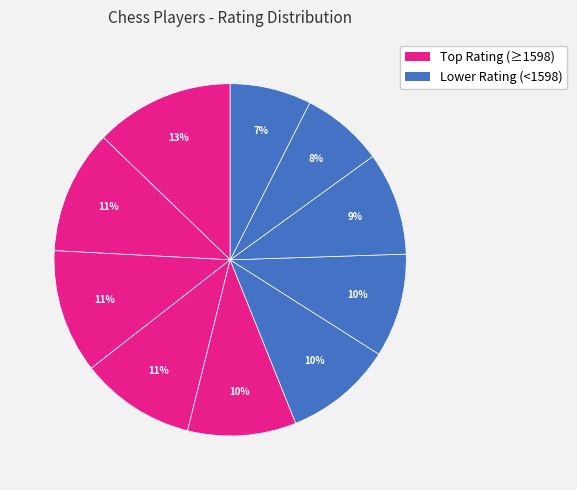

Is there any slice that represents more than half of the pie?

No